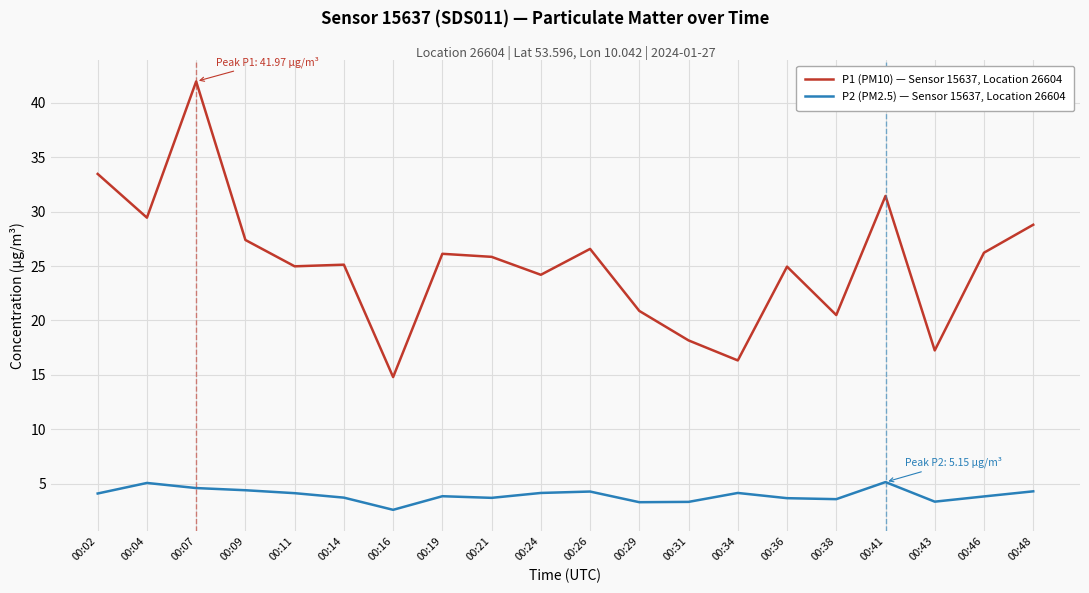

Is this an area chart (filled region under the line)?

No